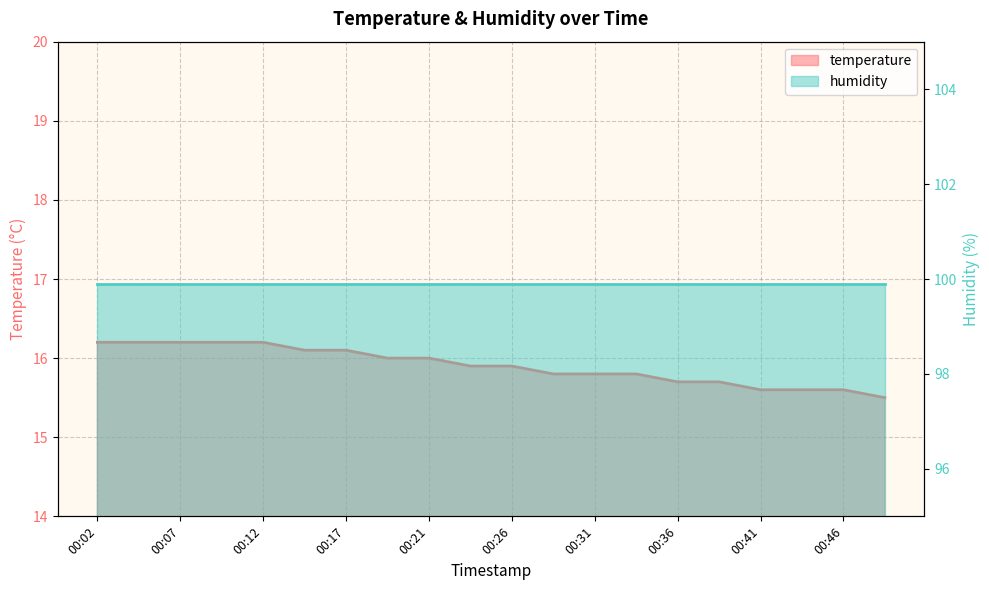

What is the sum of all values?

318.1